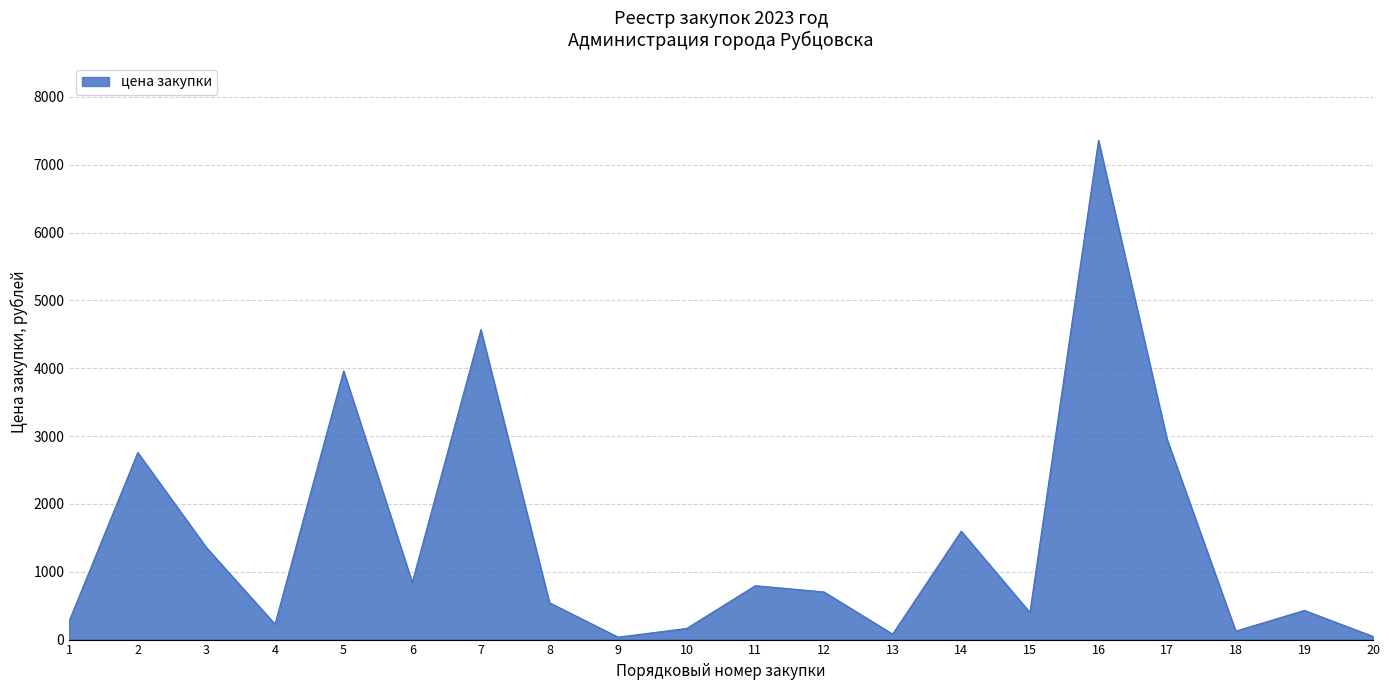

How many values are below 702?

10